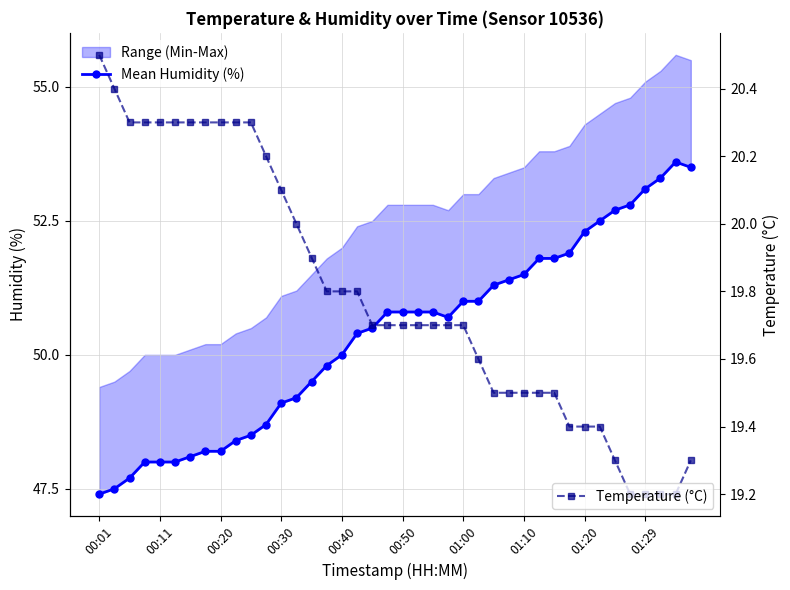

What is the lowest value of the Temperature (°C) series?

19.2